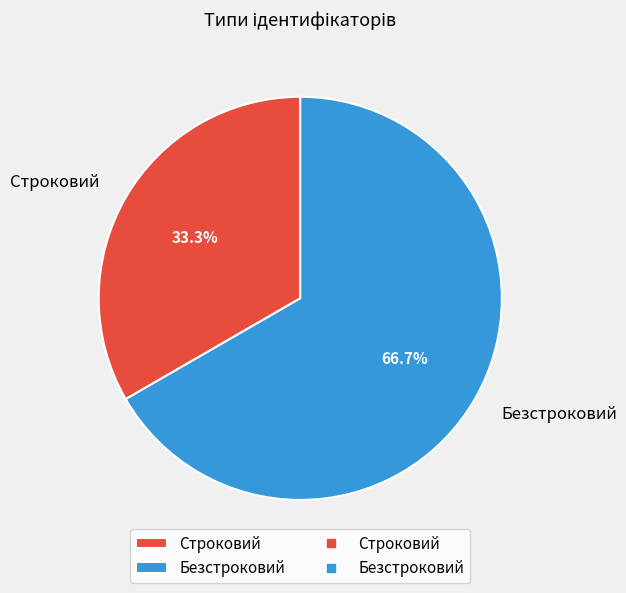

Count the number of slices in the pie.

2